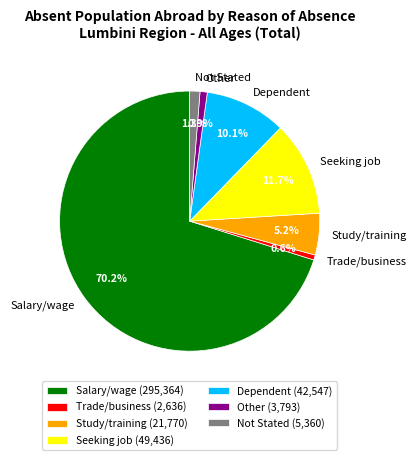

Is the sum of Dependent and Not Stated greater than half?

No